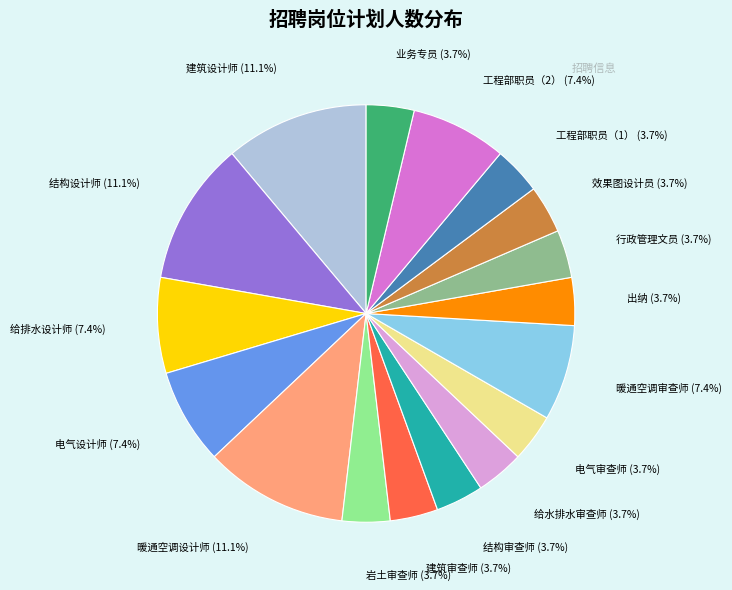

To the nearest percent, what percentage of the pie is 结构审查师?

4%